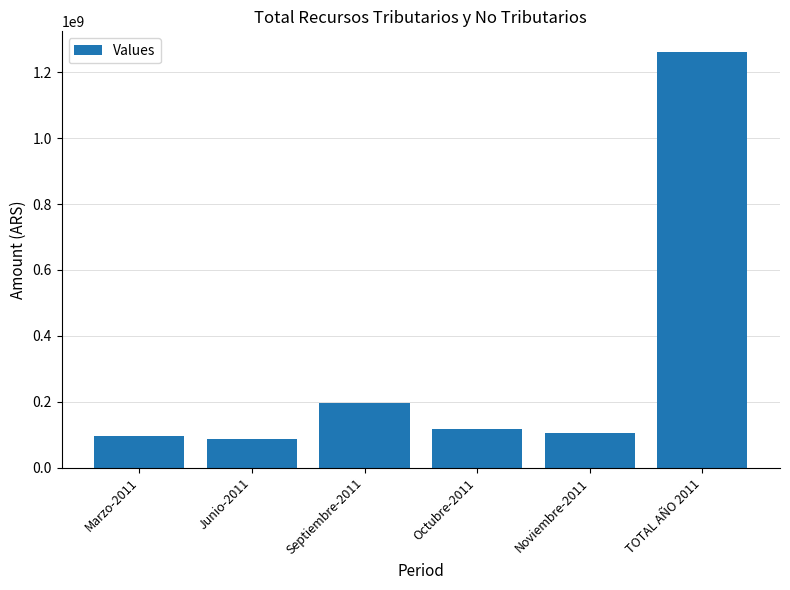

True or false: the data shows 117078318.8 at Octubre-2011.

True